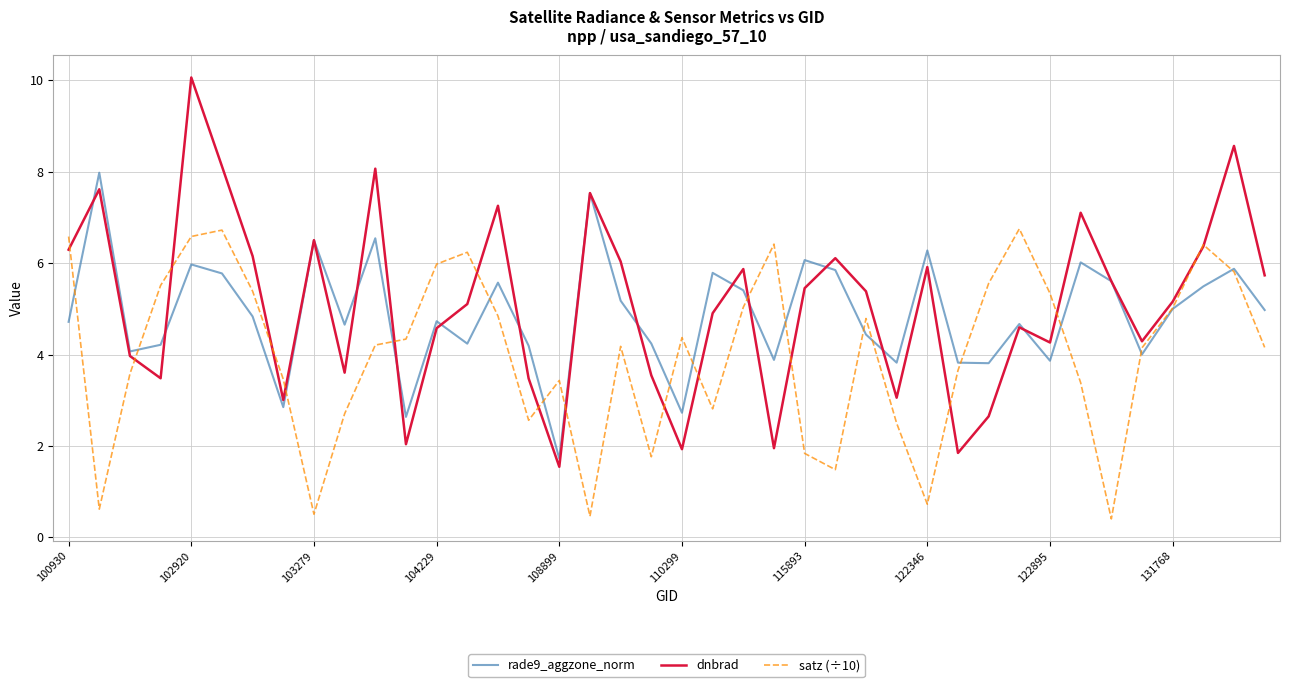

Which series has the widest spread of values?

dnbrad